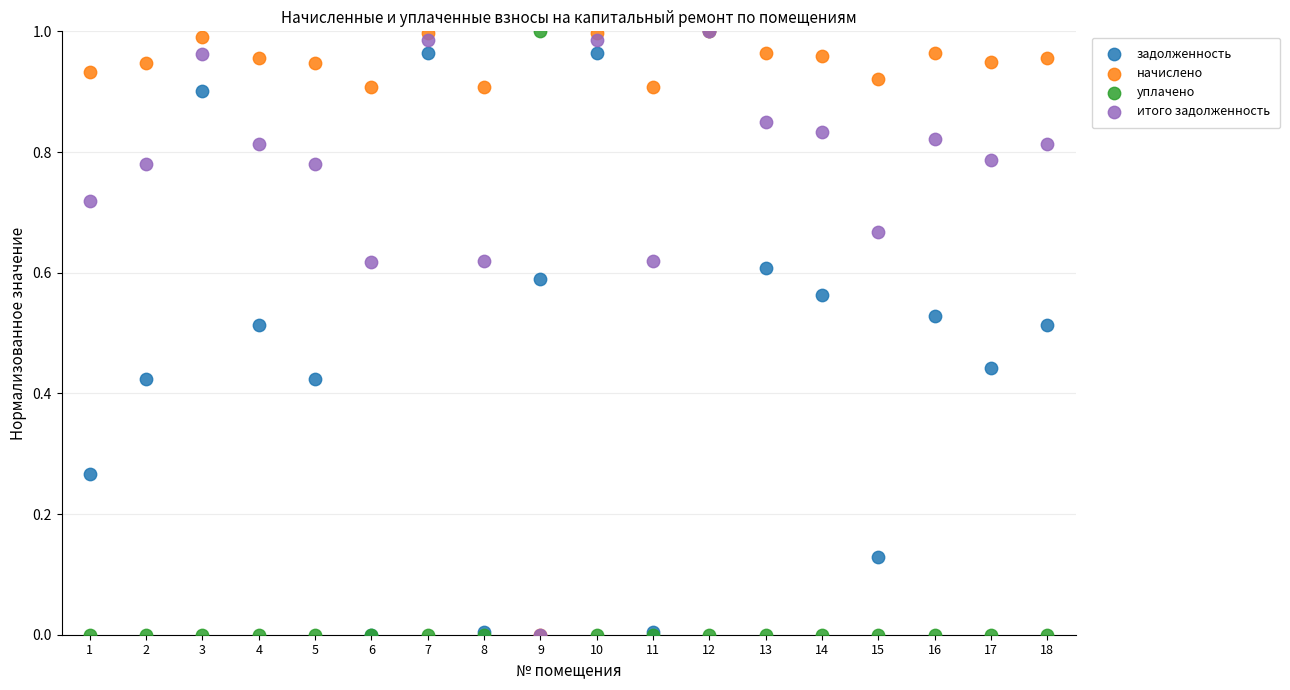

What are all the series names shown in the legend?

задолженность, начислено, уплачено, итого задолженность